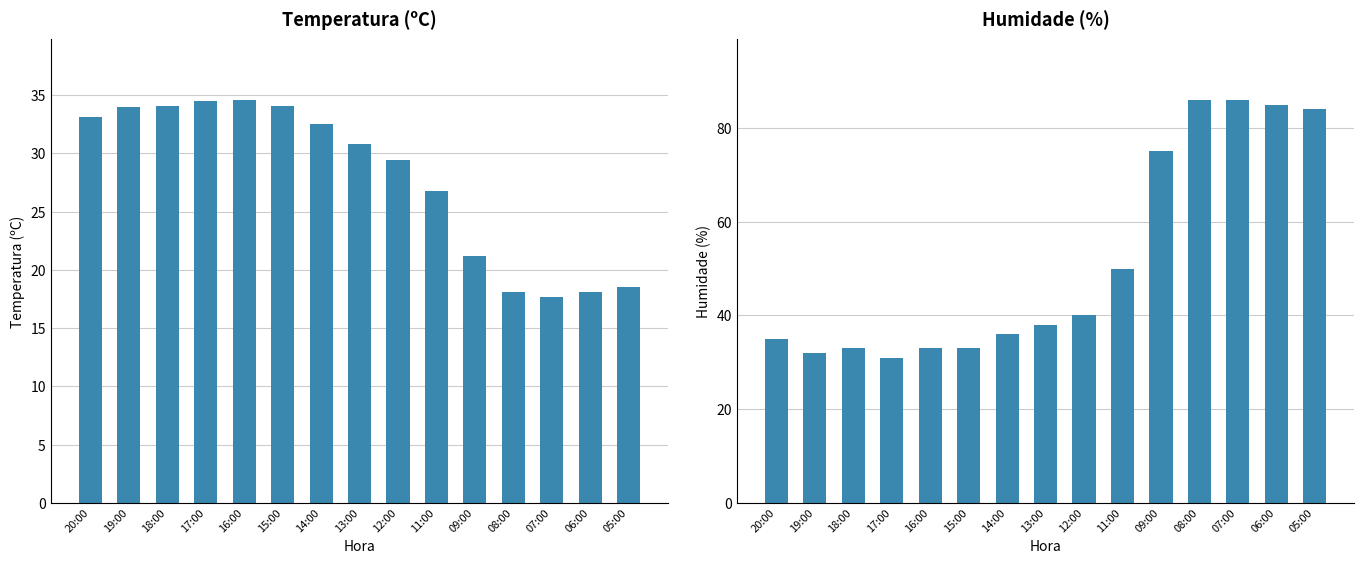

The value of Temperatura (ºC) at 16:00 is 21.4. True or false?

False